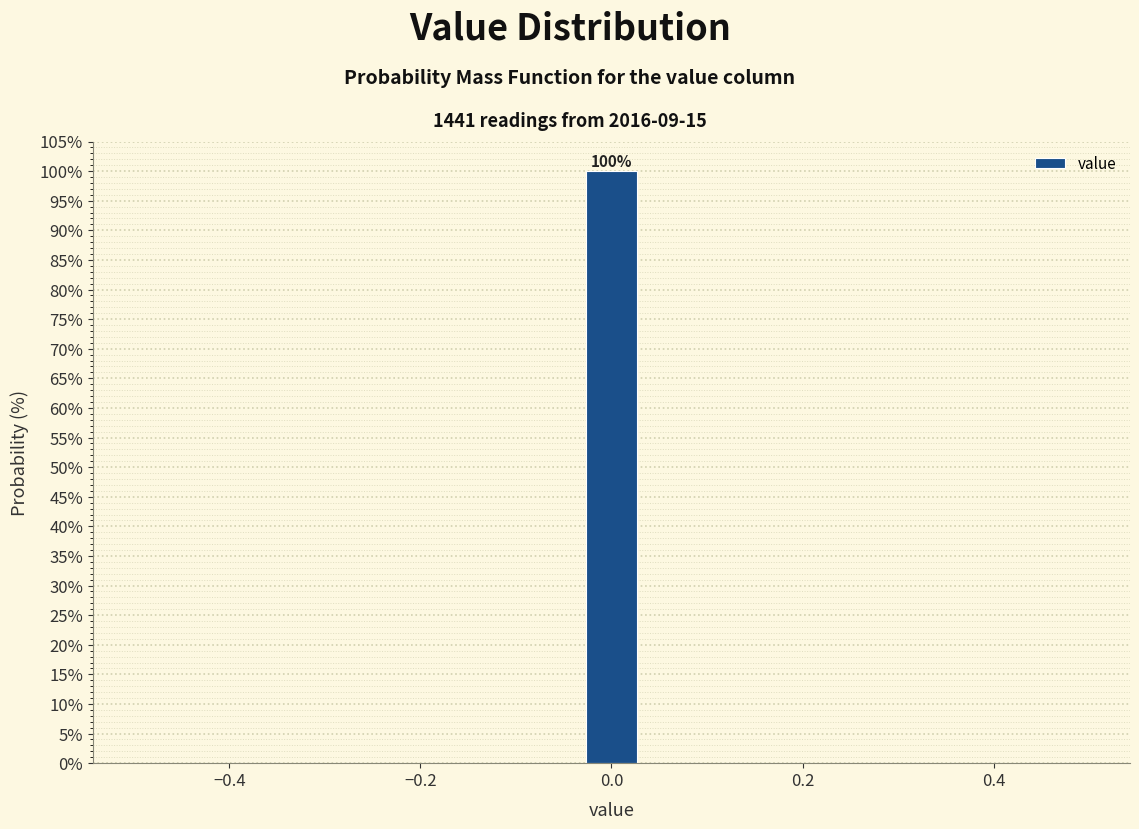

Around what value on the x-axis is the tallest bar? Give the approximate position of its centre, as read against the axis.

0.00